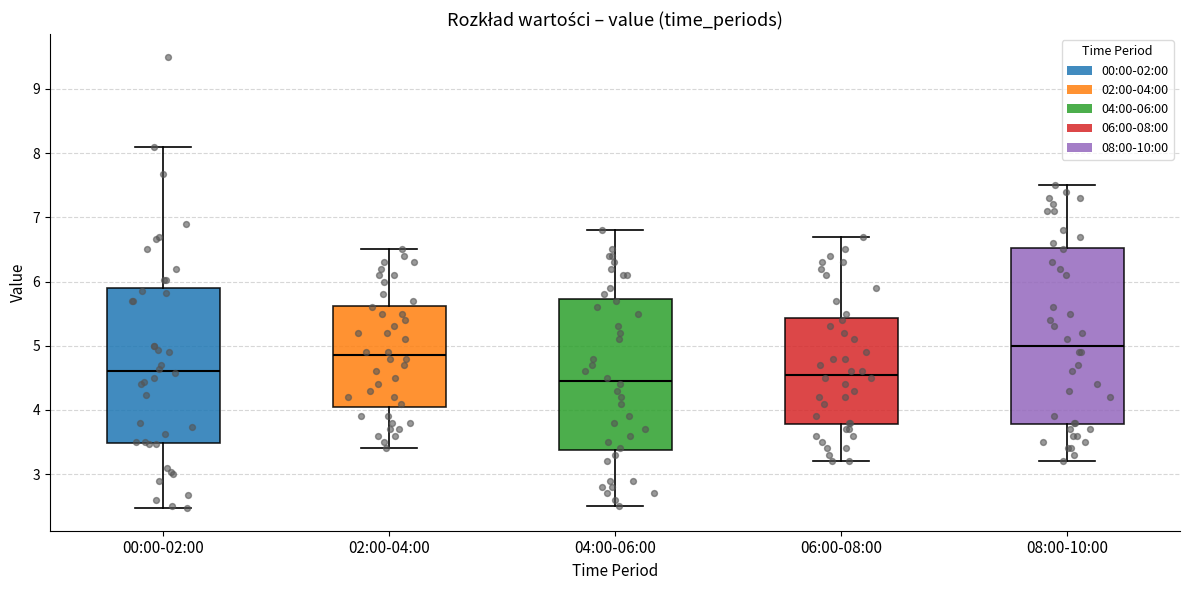

Reading left to right, transcribe this box plot: for each box, give where its median line is, the range the box spans, and where its two whiskers end, as read against the y-axis. The values are not printed on the chart, so give them approximately, as read against the axis.

00:00-02:00: median 4.6, box 3.5 to 5.9, whiskers 2.5 to 8.1
02:00-04:00: median 4.9, box 4.1 to 5.6, whiskers 3.4 to 6.5
04:00-06:00: median 4.5, box 3.4 to 5.7, whiskers 2.5 to 6.8
06:00-08:00: median 4.6, box 3.8 to 5.4, whiskers 3.2 to 6.7
08:00-10:00: median 5.0, box 3.8 to 6.5, whiskers 3.2 to 7.5